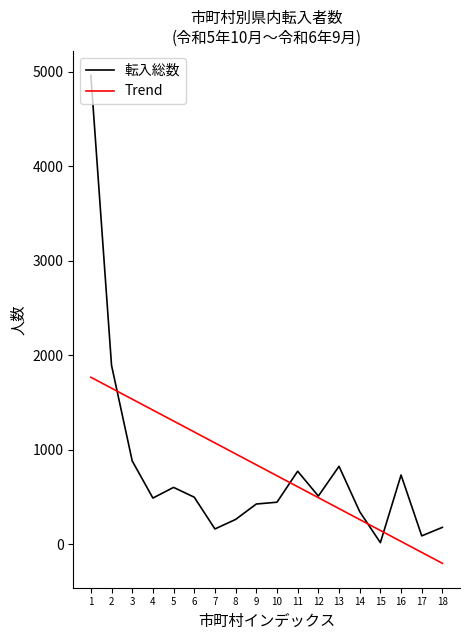

How many series are shown in this chart?

2